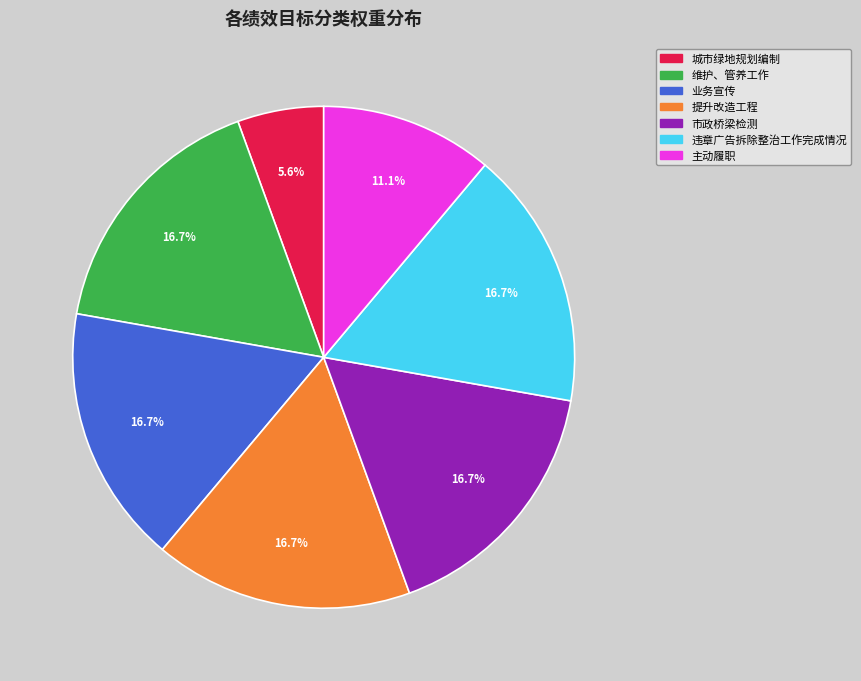

Is there any slice that represents more than half of the pie?

No